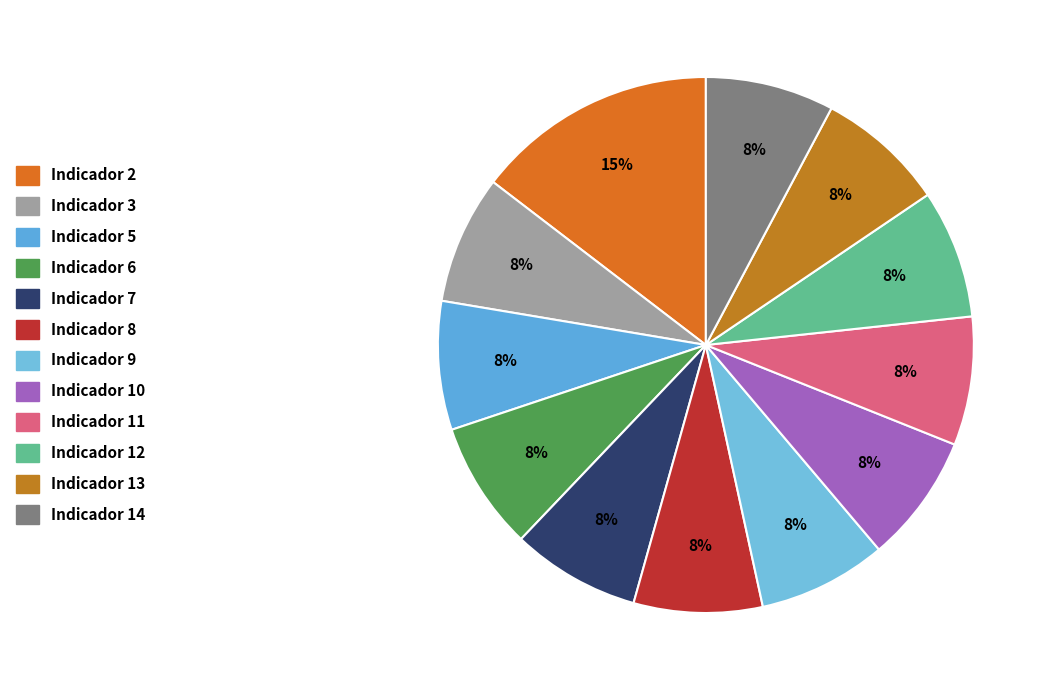

Which category has the biggest portion of the pie?

Indicador 2